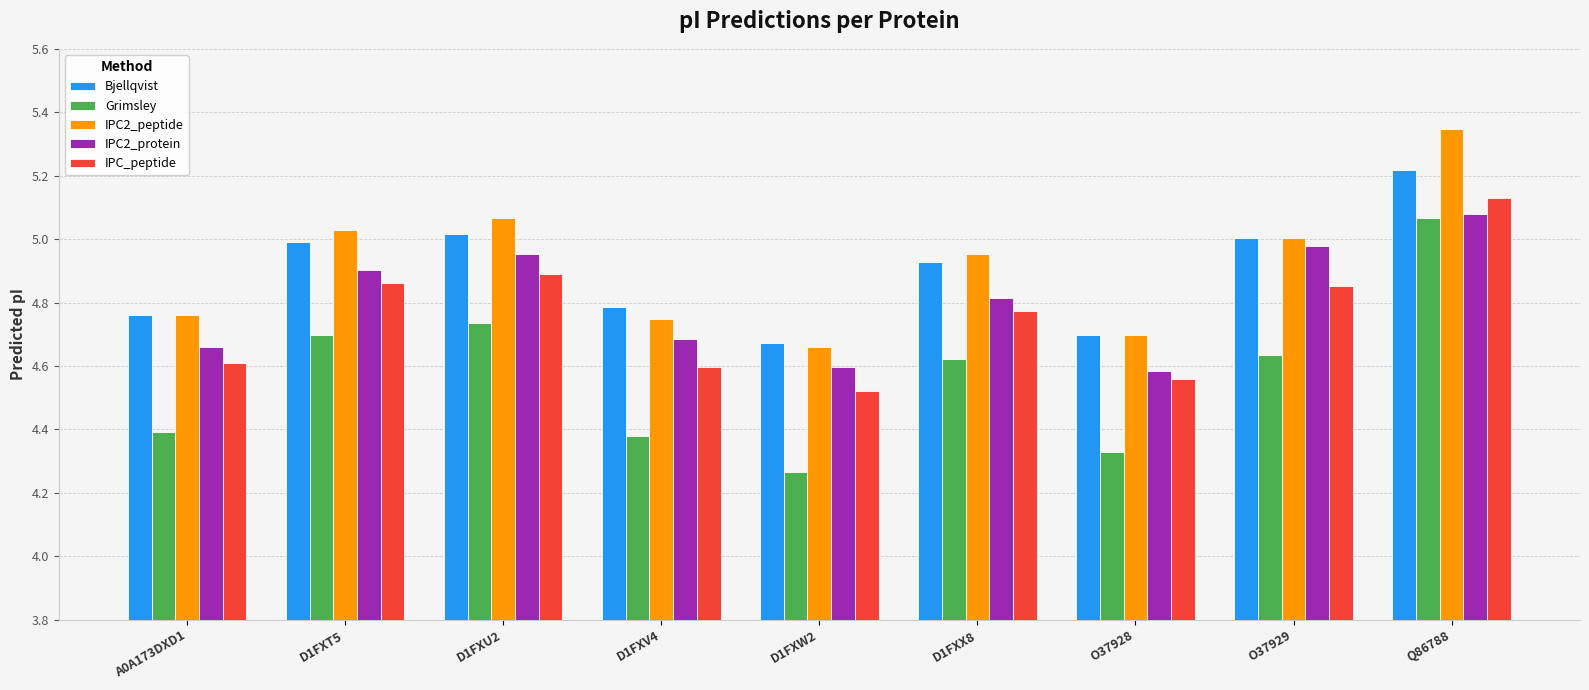

What is the label of the 9th bar from the left?

Q86788